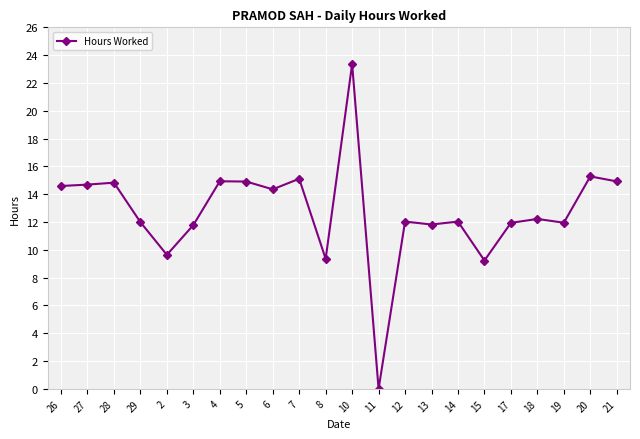

What is the ratio of the value at 14 to the value at 10?

0.5